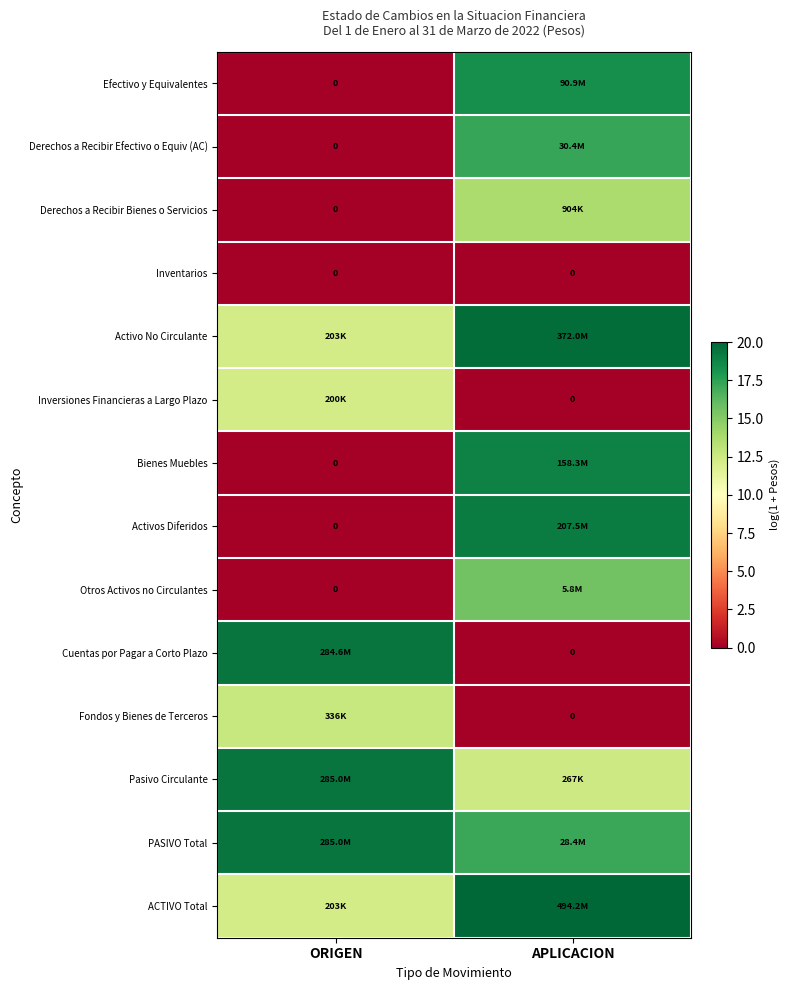

List the series in order of their peak value, lowest first.

Inventarios, Inversiones Financieras a Largo Plazo, Fondos y Bienes de Terceros, Derechos a Recibir Bienes o Servicios, Otros Activos no Circulantes, Derechos a Recibir Efectivo o Equiv (AC), Efectivo y Equivalentes, Bienes Muebles, Activos Diferidos, Cuentas por Pagar a Corto Plazo, Pasivo Circulante, PASIVO Total, Activo No Circulante, ACTIVO Total